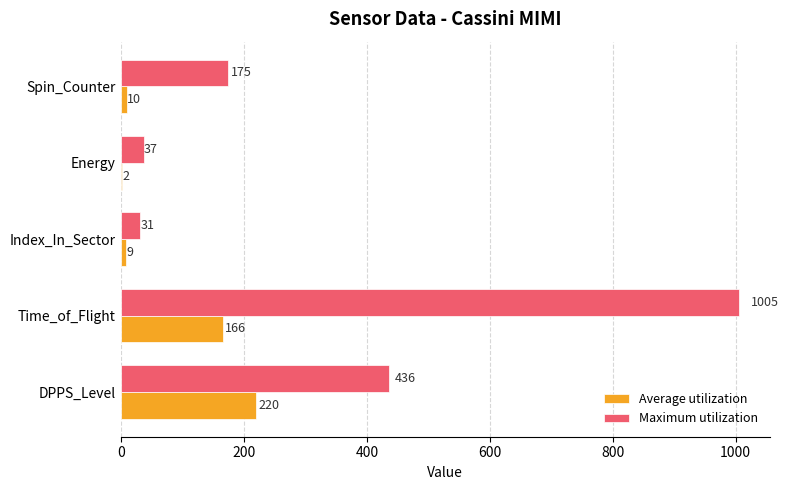

True or false: Maximum utilization has a value of 111 at Spin_Counter.

False